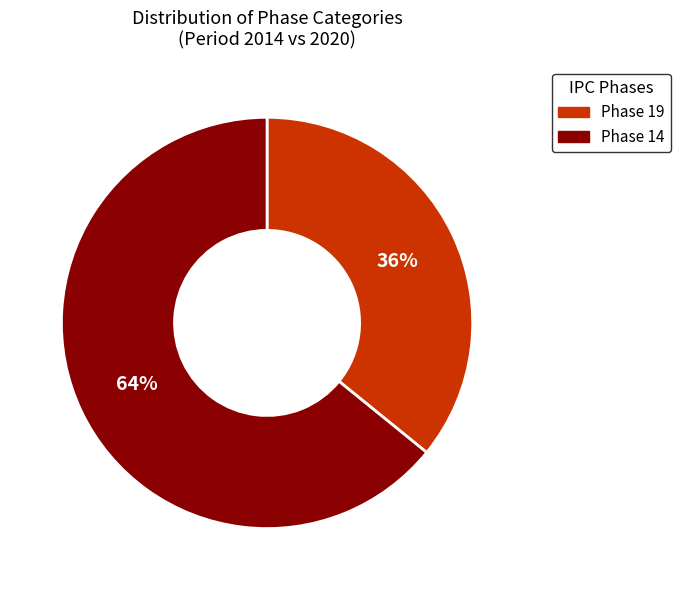

To the nearest percent, what is the average slice percentage?

50%